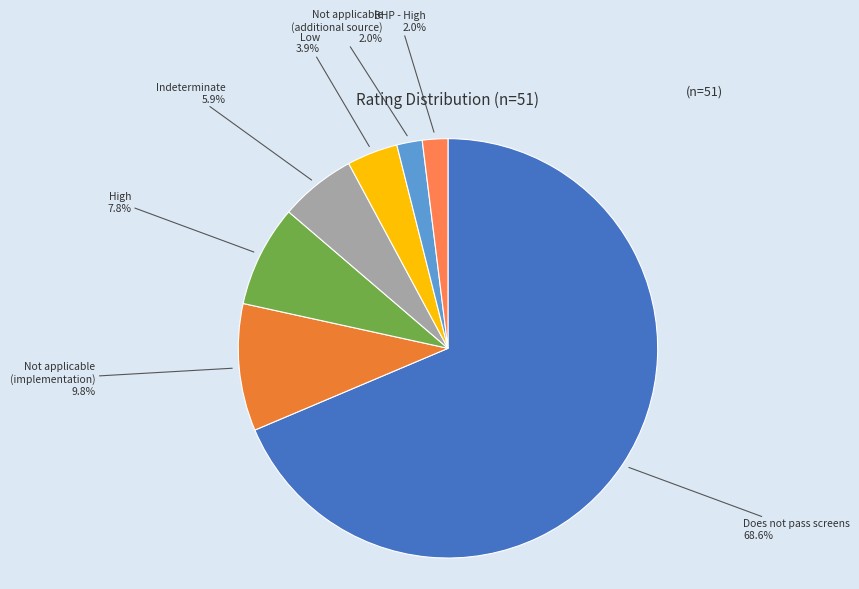

Is there a majority slice in this chart?

Yes